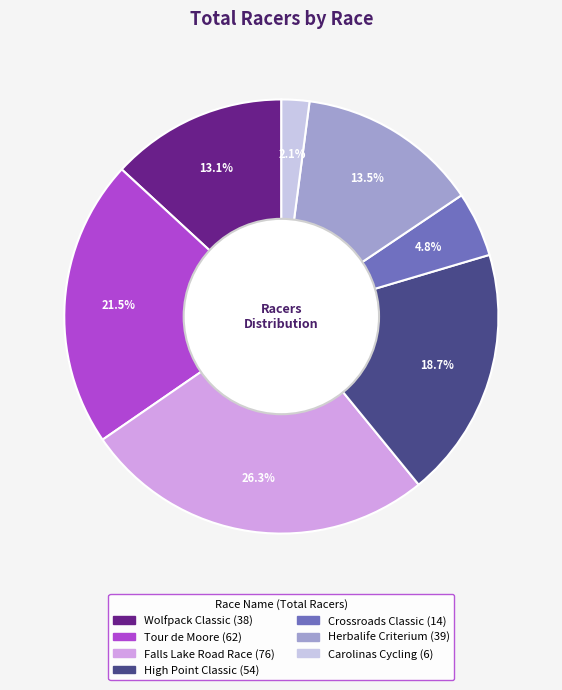

Combined, do Herbalife Criterium and Carolinas Cycling account for over 50%?

No